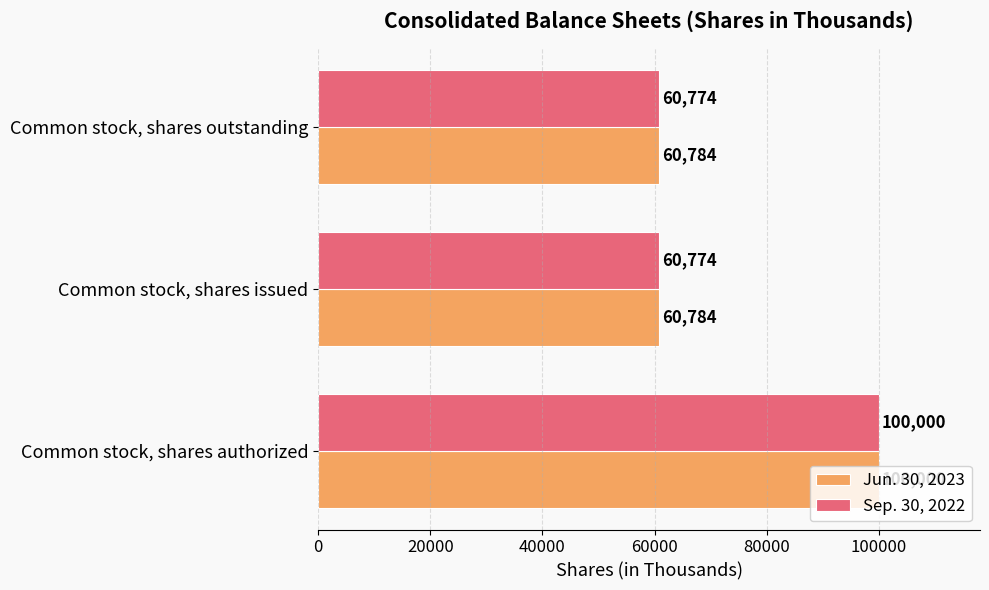

Which series changed the most between Common stock, shares authorized and Common stock, shares outstanding?

Sep. 30, 2022